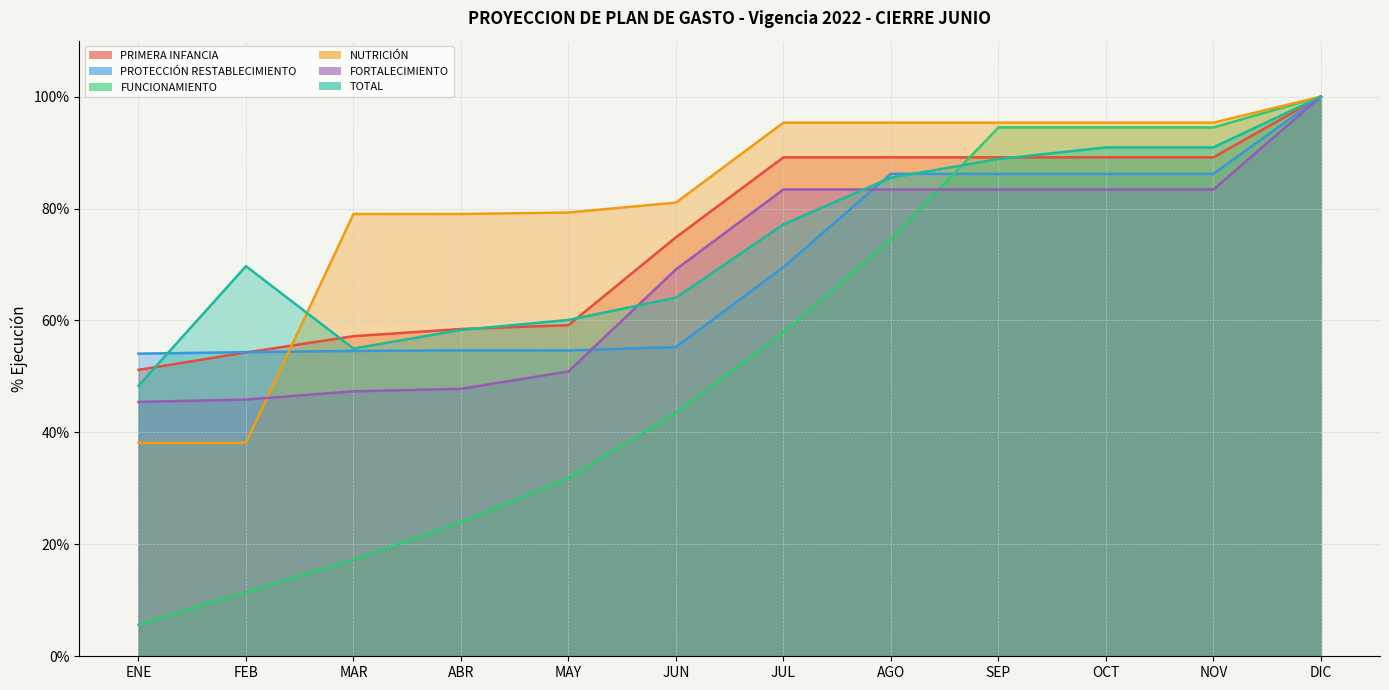

What are all the series names shown in the legend?

PRIMERA INFANCIA, PROTECCIÓN RESTABLECIMIENTO, FUNCIONAMIENTO, NUTRICIÓN, FORTALECIMIENTO, TOTAL